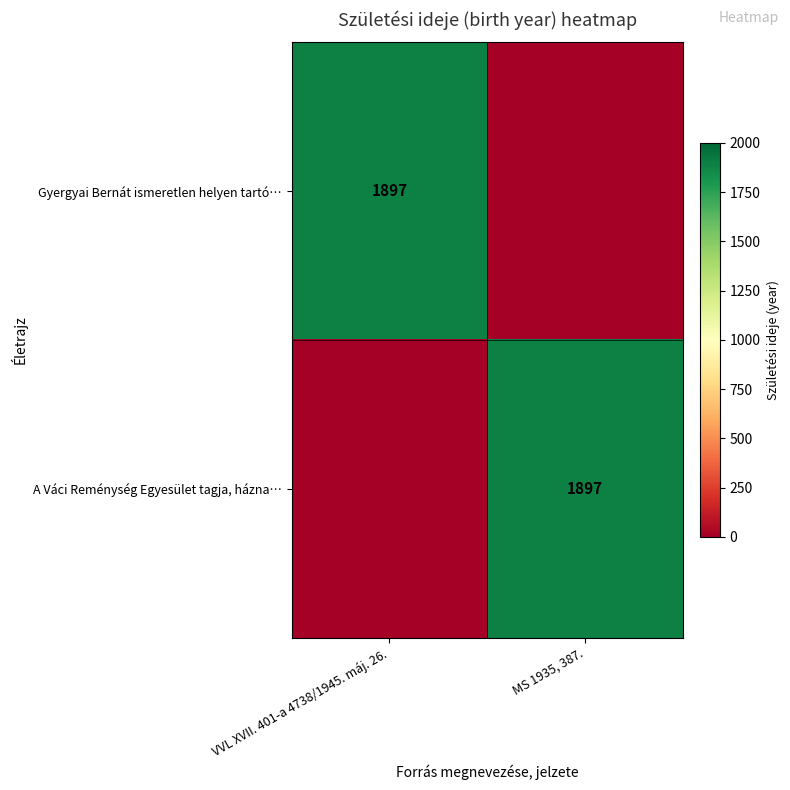

Is it true that A Váci Reménység Egyesület tagja, házna… equals 1178 at MS 1935, 387.?

False